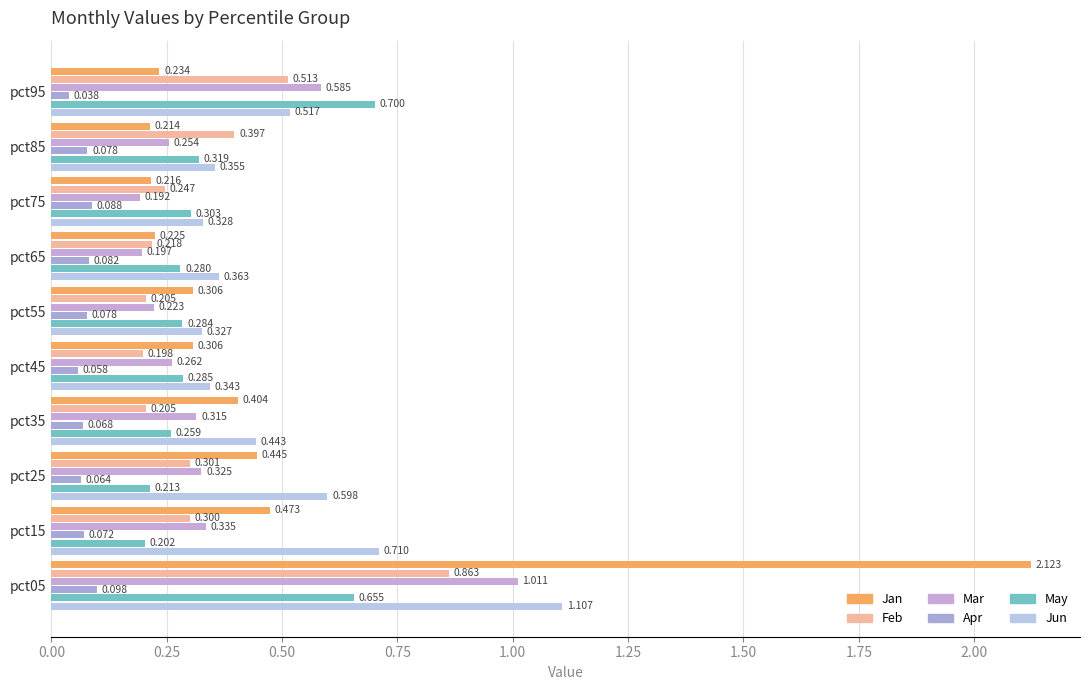

How many categories are shown in the chart?

10